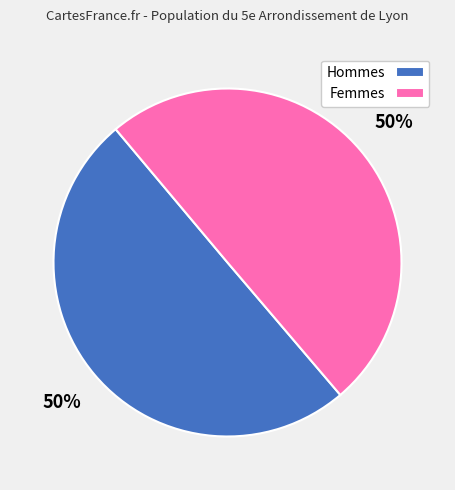

What is the ratio of the value at Femmes to the value at Hommes?

1.0